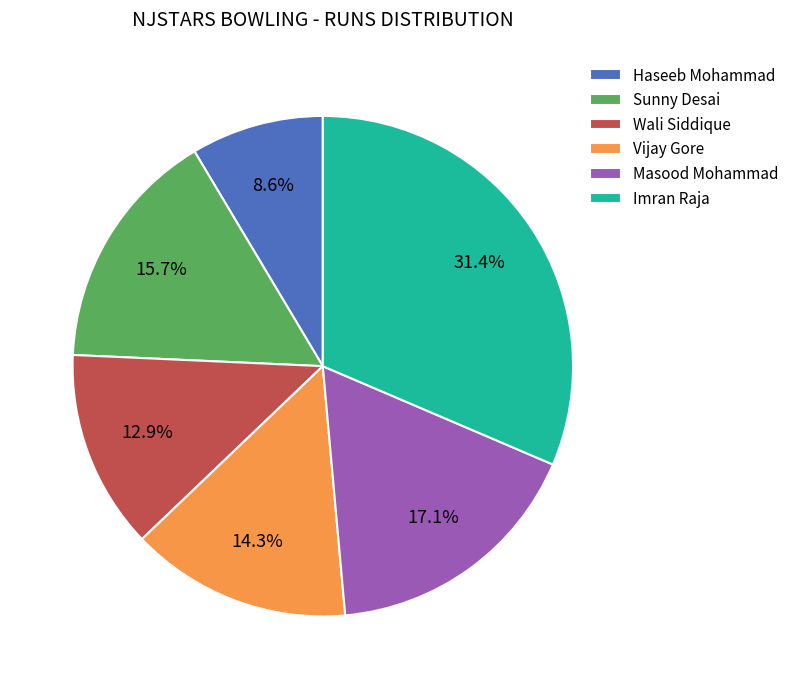

True or false: Sunny Desai accounts for 21% of the total.

False